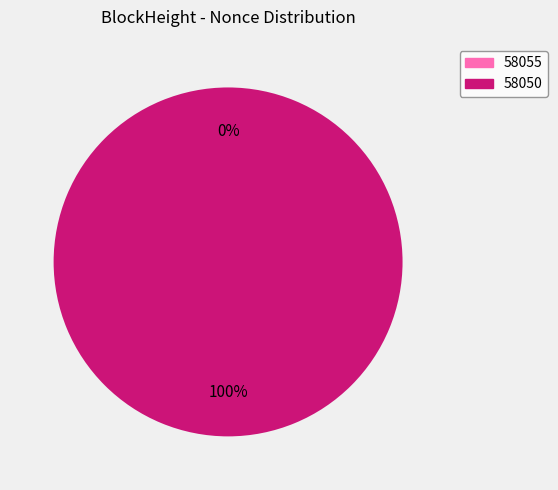

What is the change in value from 58055 to 58050?

+10539